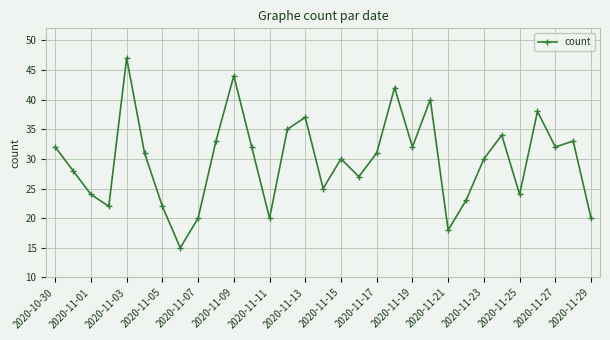

What is the difference between the maximum and second lowest values?

29